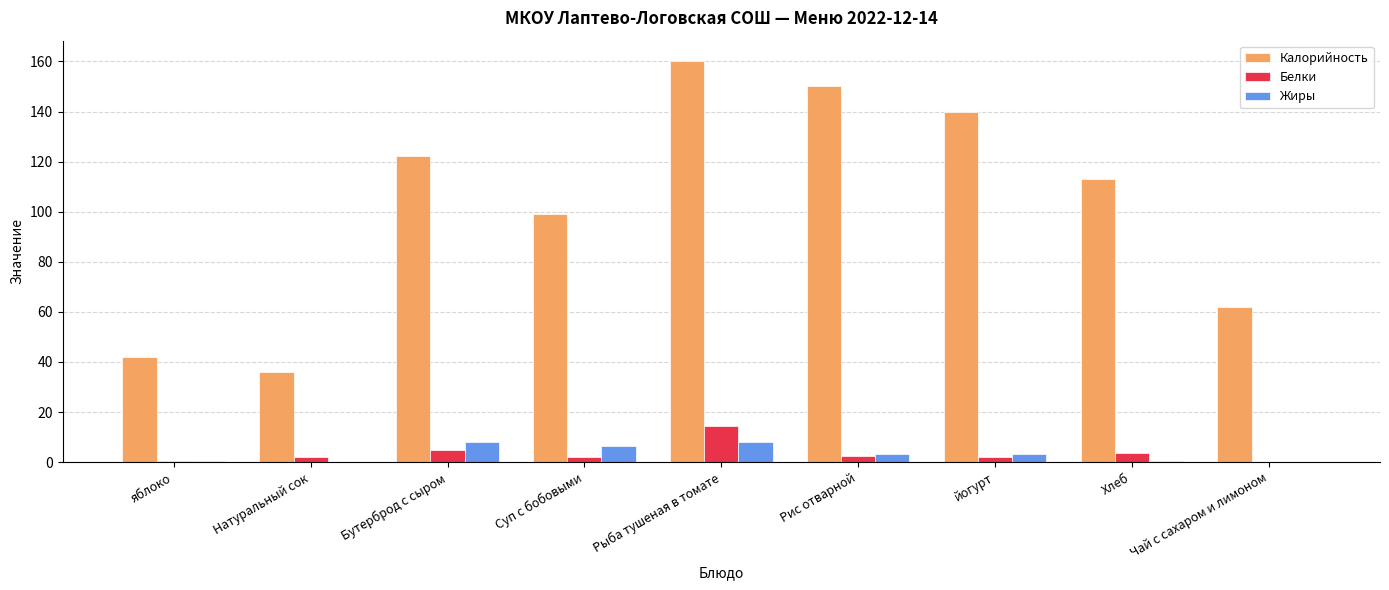

What are all the series names shown in the legend?

Калорийность, Белки, Жиры